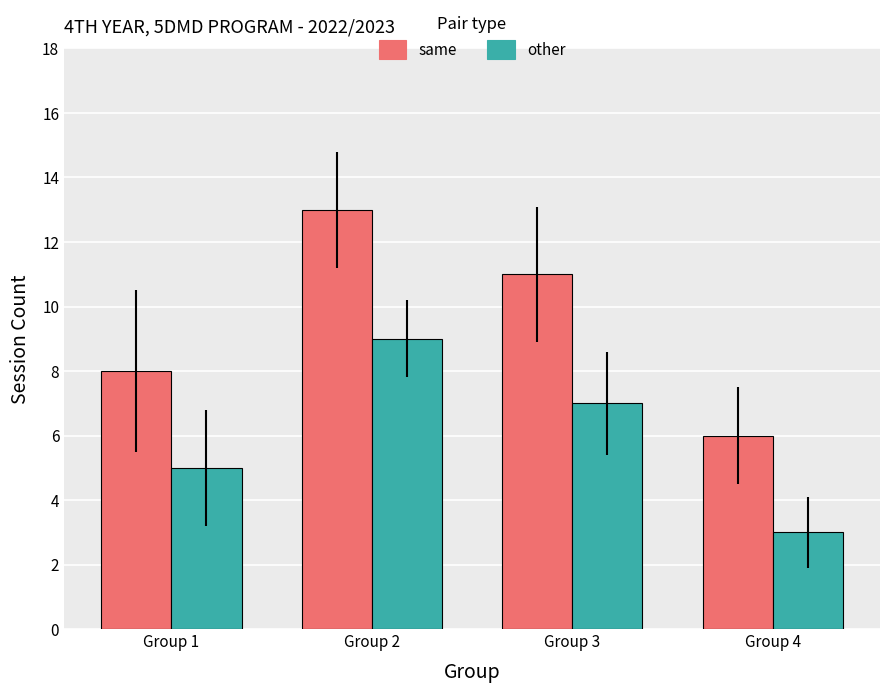

What is the approximate value of other at Group 4?

3